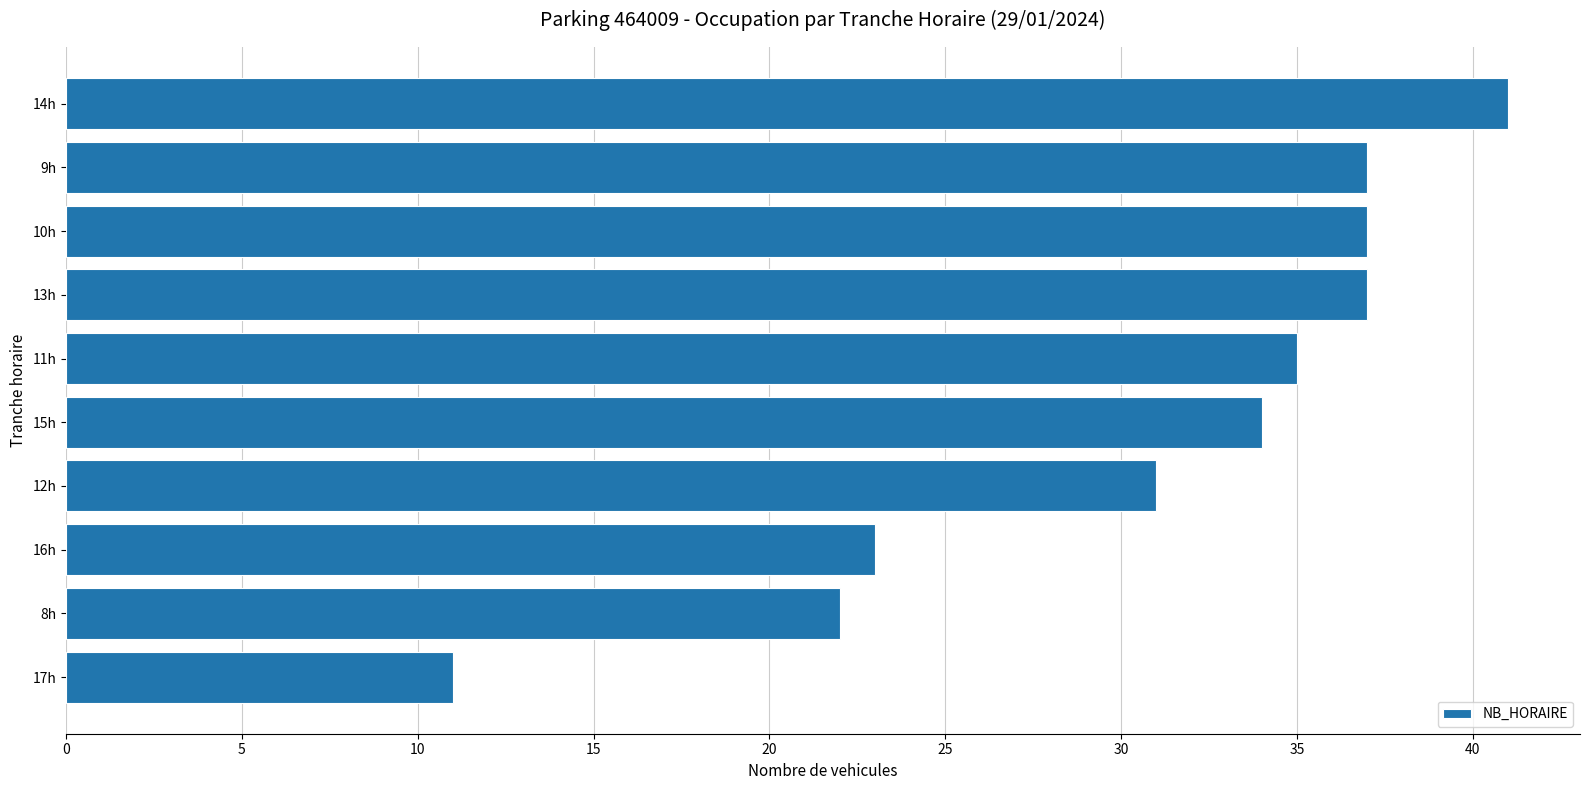

Is it true that the value at 16h is 11?

False